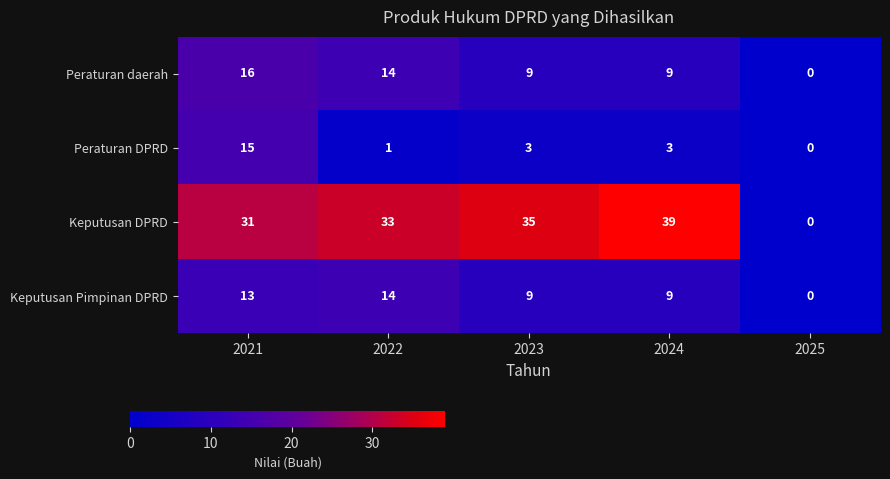

How many values in the Peraturan DPRD series are below 3?

2